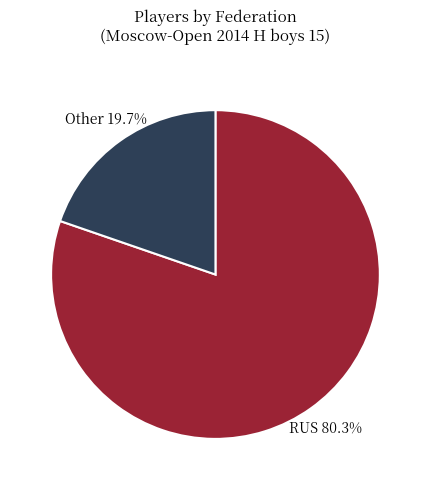

Which category accounts for the majority?

RUS